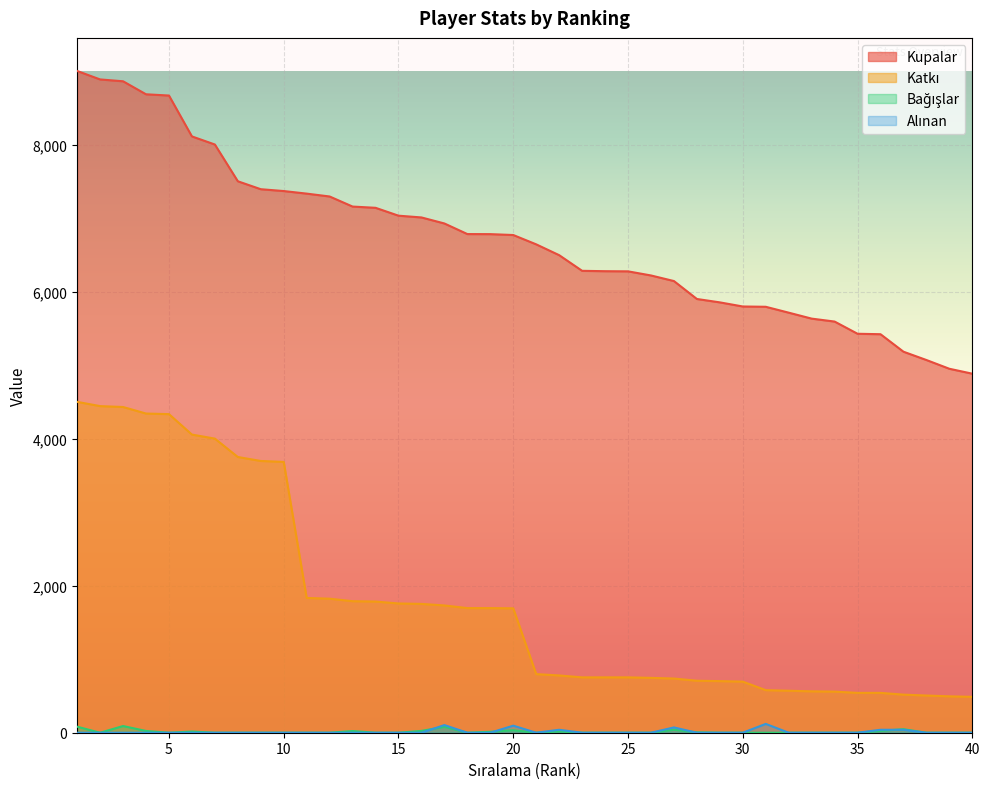

What is the spread (max minus min) of values at 16?

7008